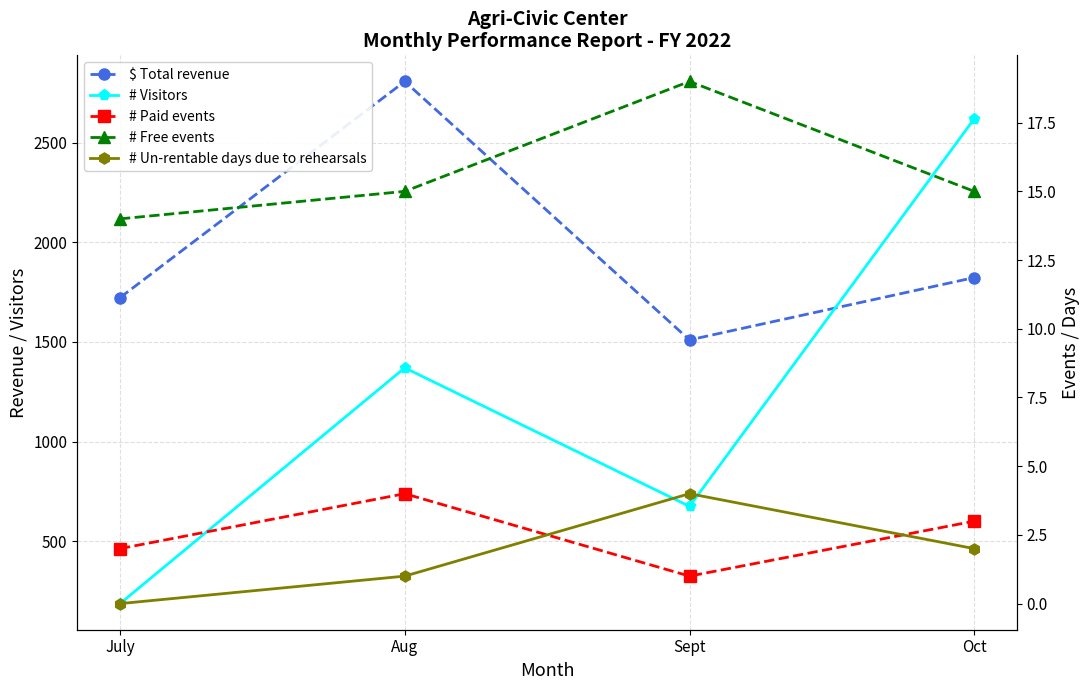

Read the # Free events value at Oct.

15